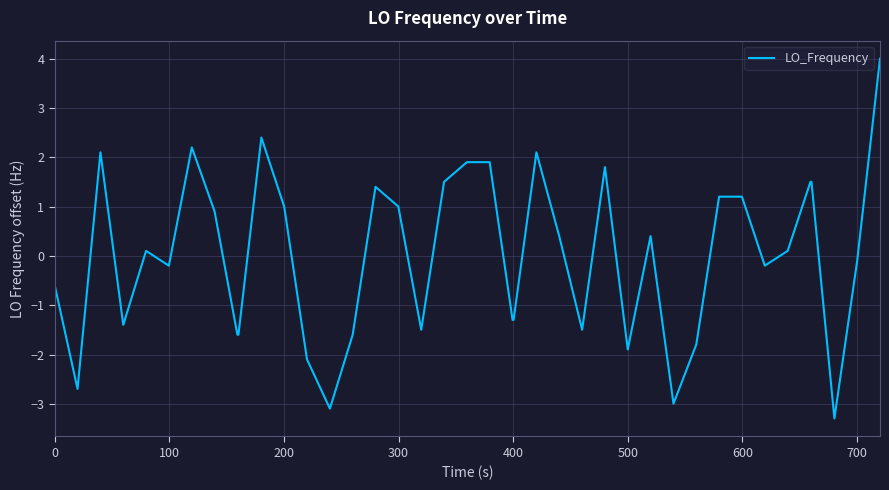

What is the difference between the maximum and minimum values?

7.3